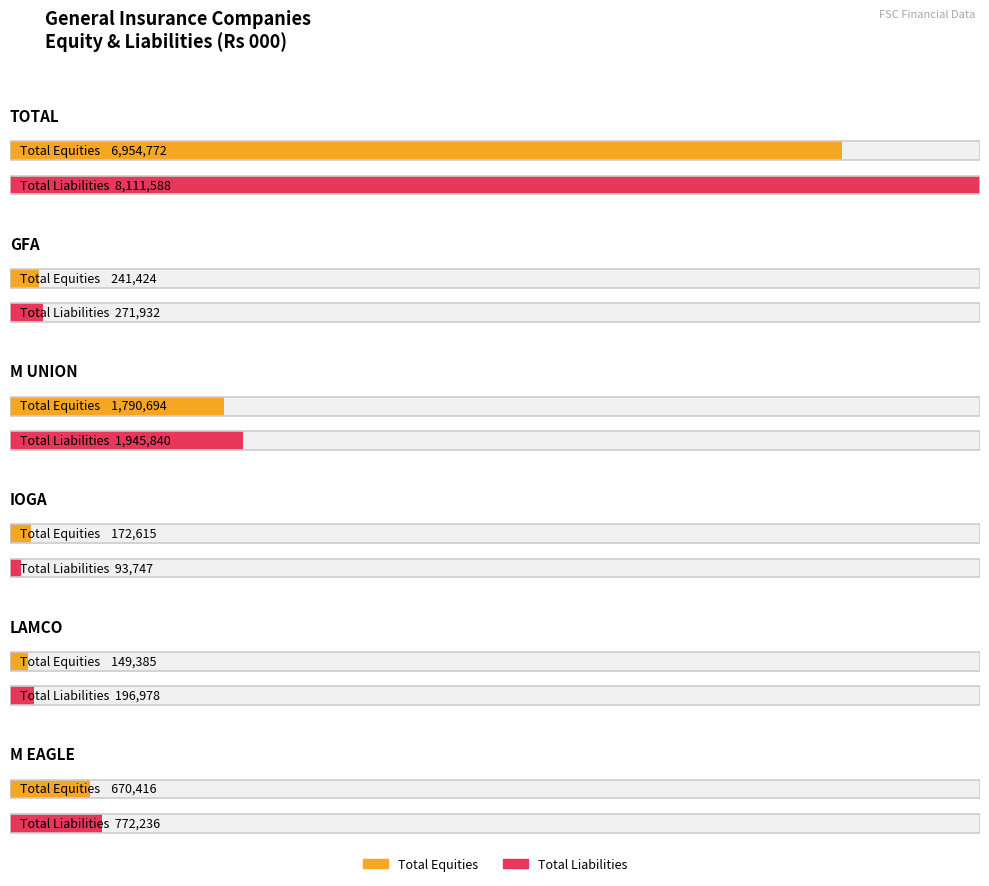

Rank the series by their average value, from highest to lowest.

Total Liabilities, Total Equities